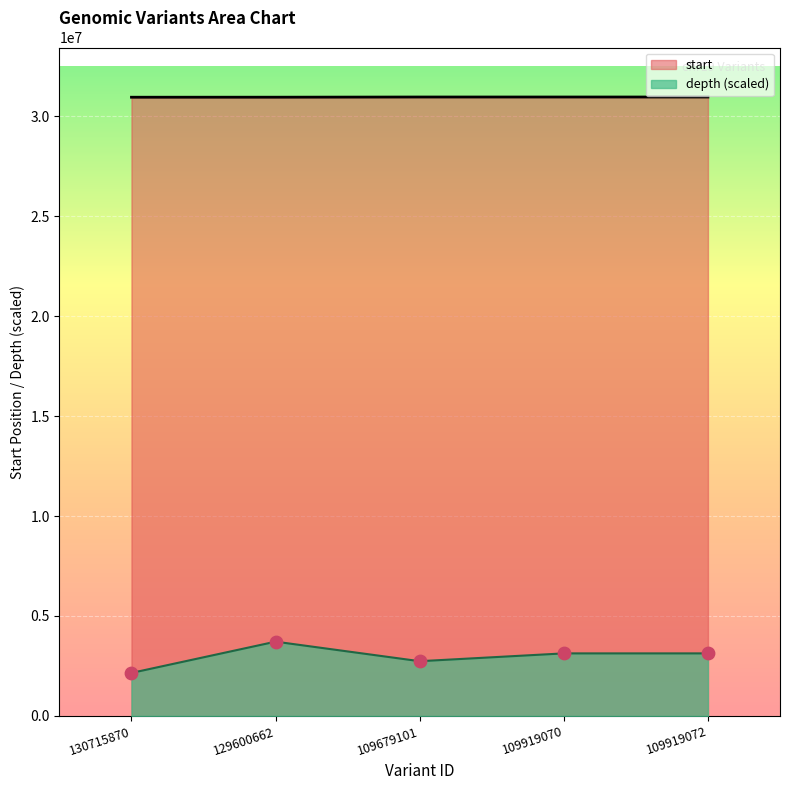

At which category is the sum across all series the highest?

129600662